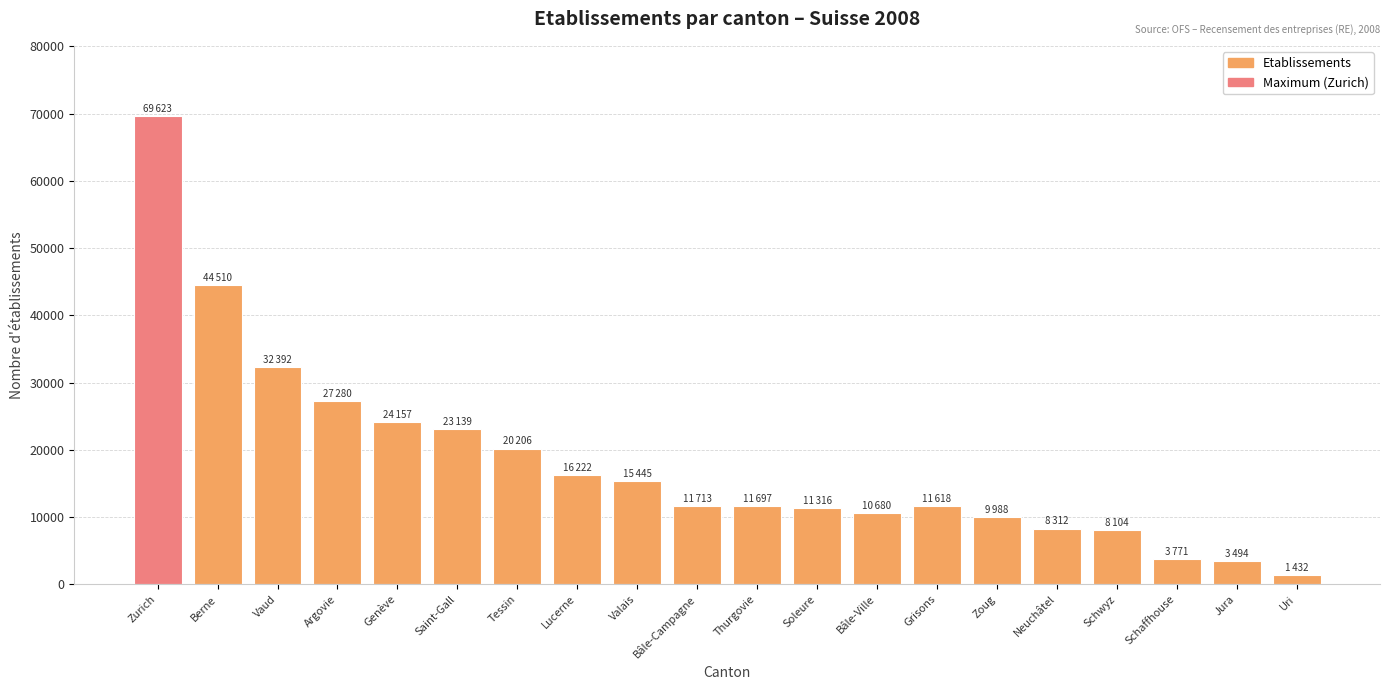

Is it true that the value at Vaud is 9241?

False